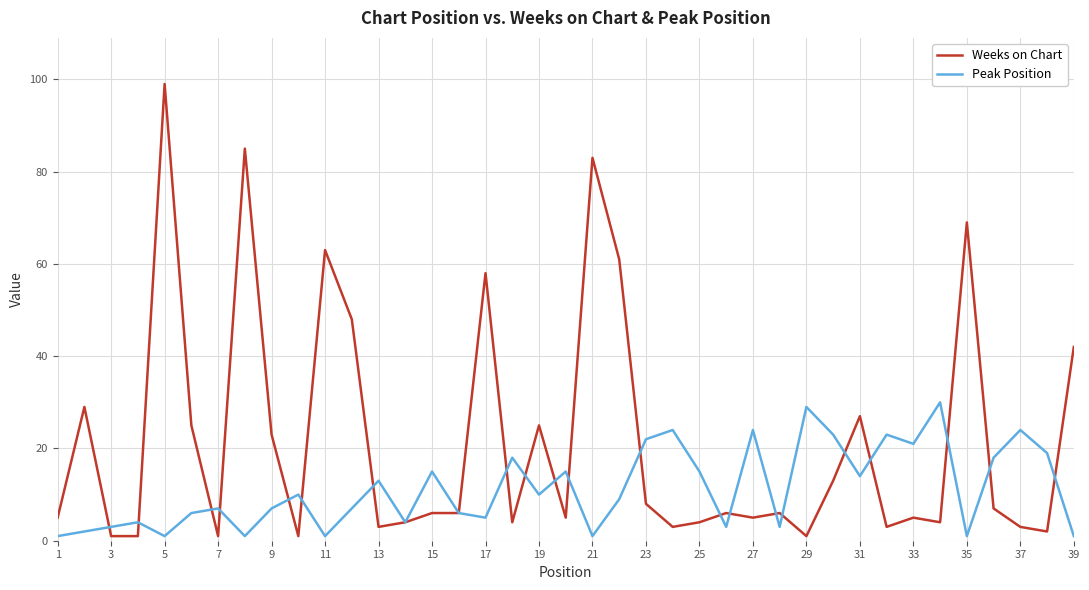

Rank the series by their average value, from highest to lowest.

Weeks on Chart, Peak Position